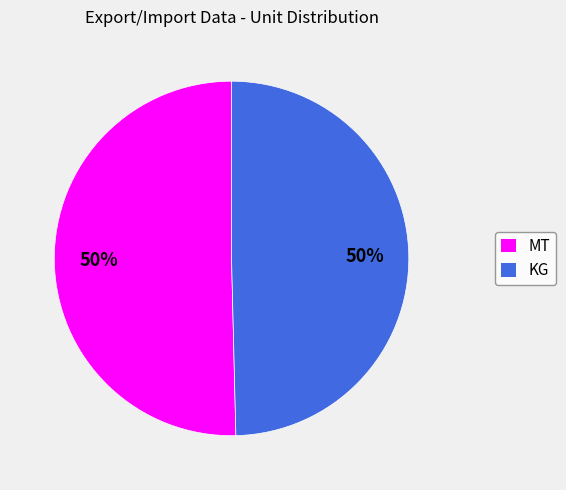

To the nearest percent, what percentage of the pie is MT?

50%